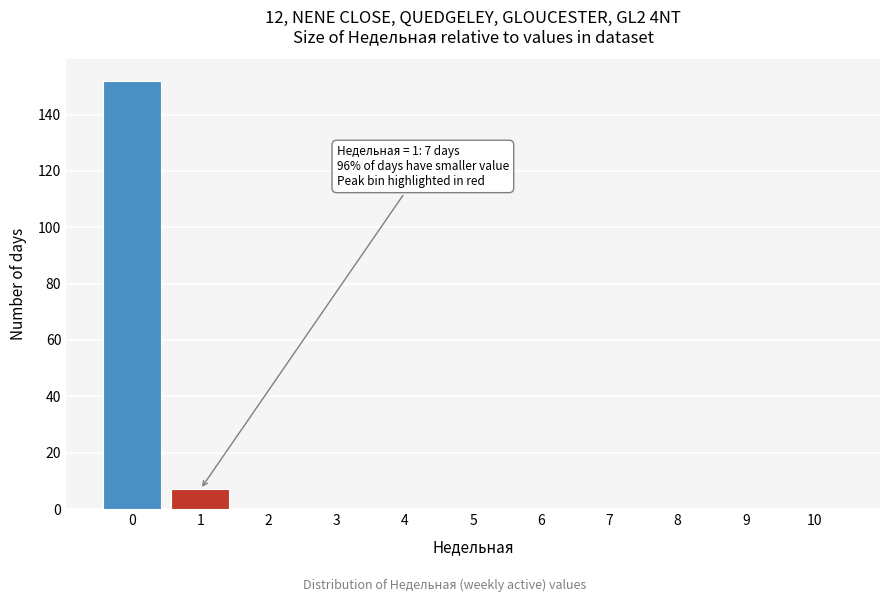

Reading left to right, extract all data points from this chart.

0=152	1=7	2=0	3=0	4=0	5=0	6=0	7=0	8=0	9=0	10=0